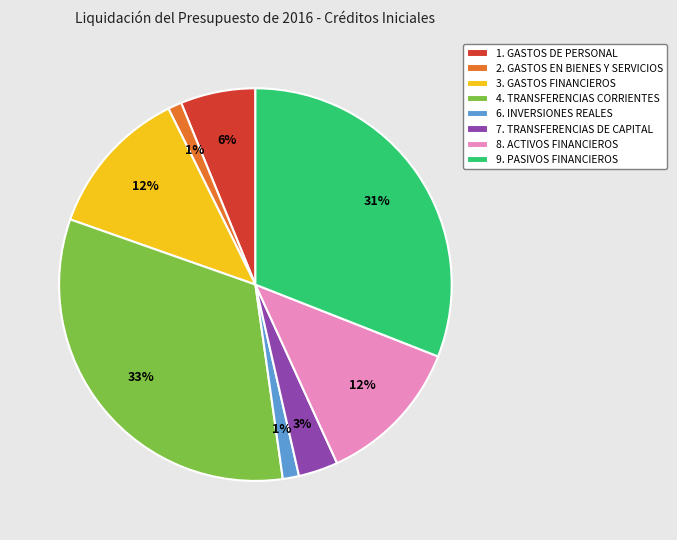

To the nearest percent, what portion does 7. TRANSFERENCIAS DE CAPITAL represent?

3%